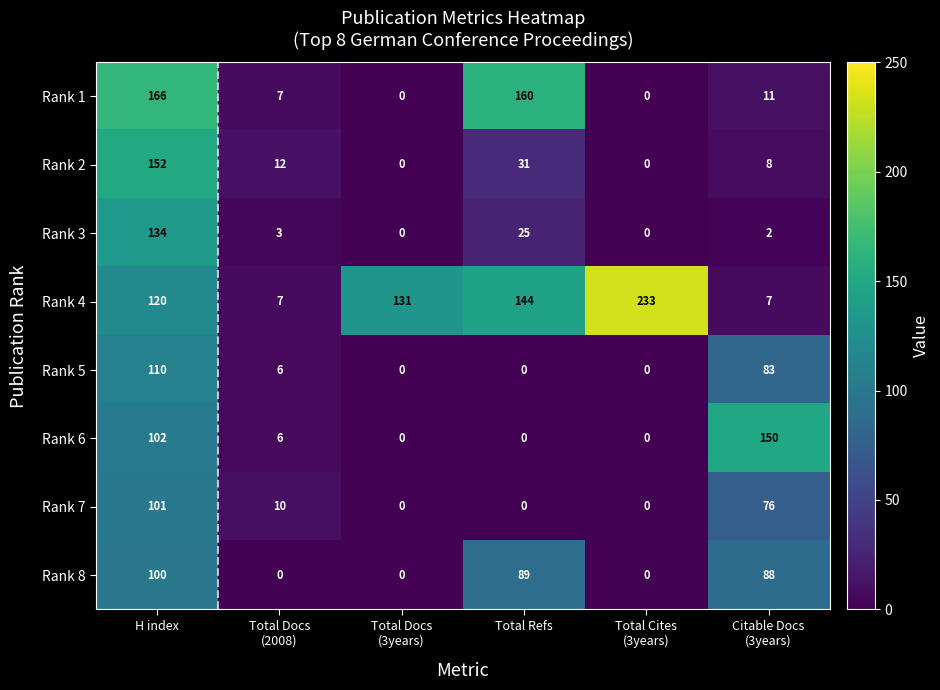

Which series changed the most between H index and Total Cites
(3years)?

Rank 1